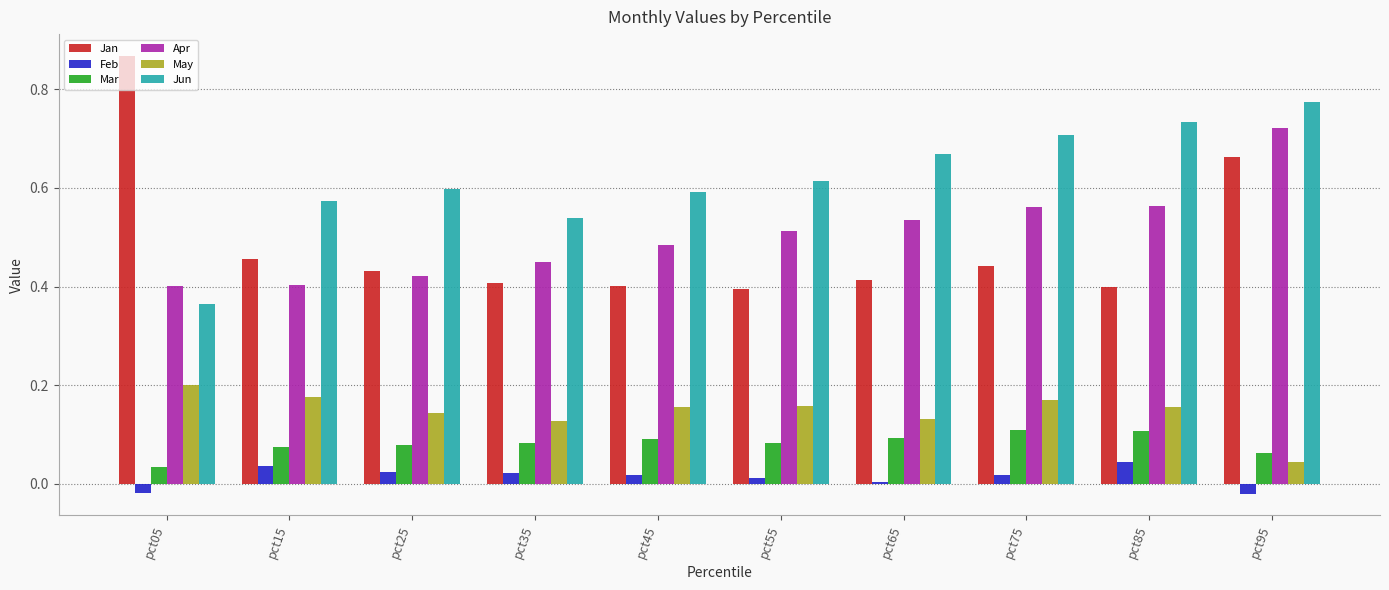

Which series has the widest spread of values?

Jan